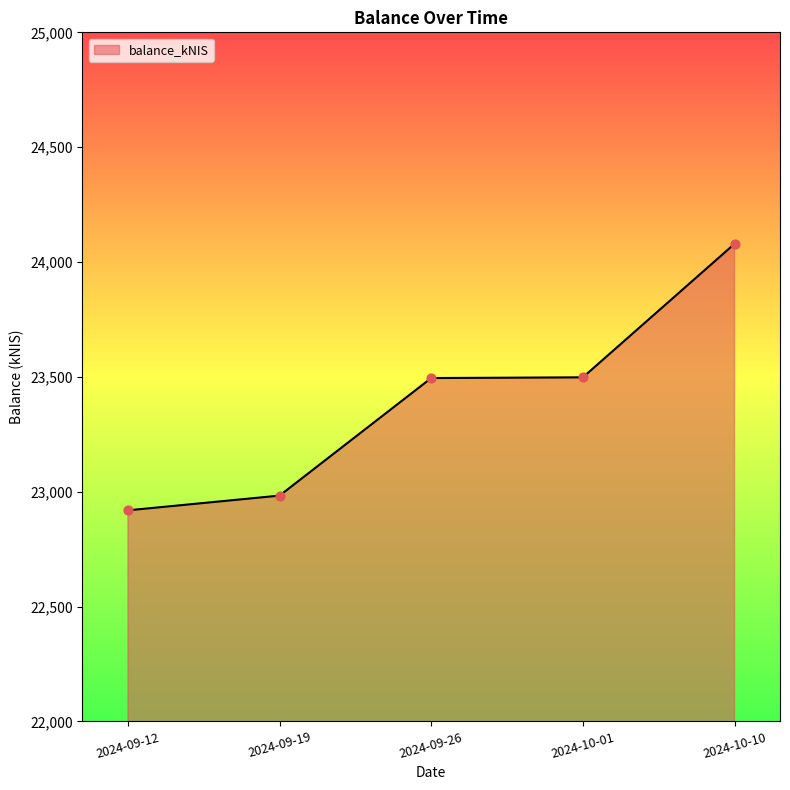

What is the change in value from 2024-09-12 to 2024-10-01?

+579.0